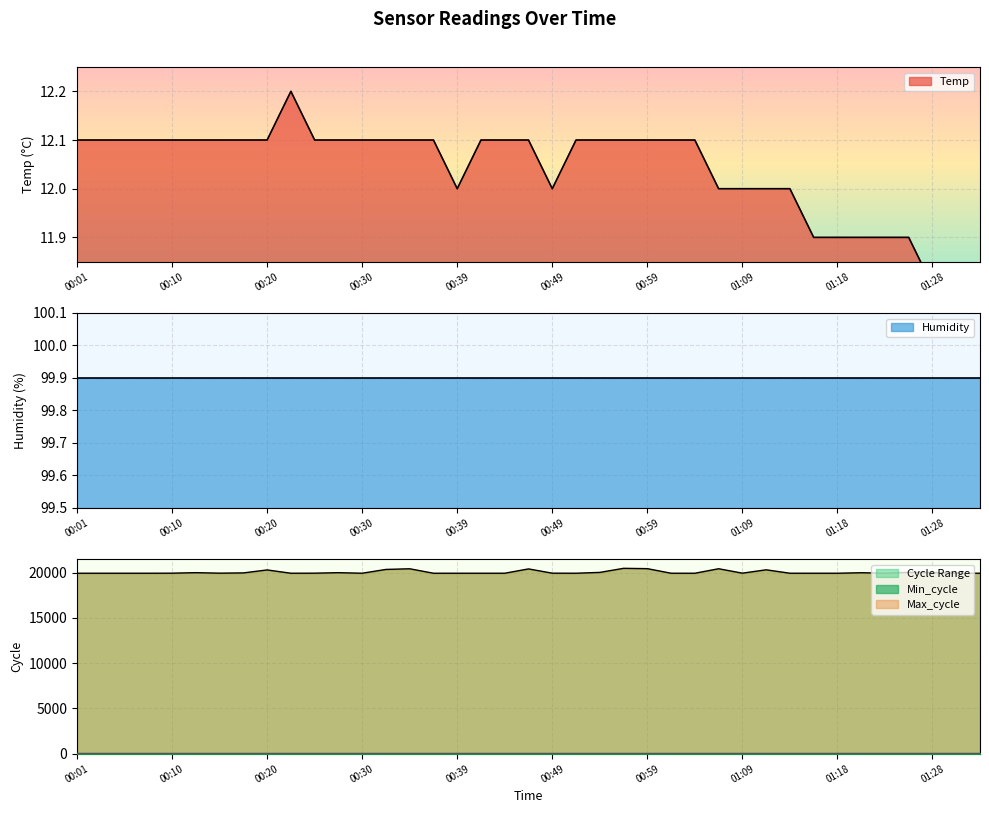

Where is Max_cycle nearest to the value 20195?

00:20